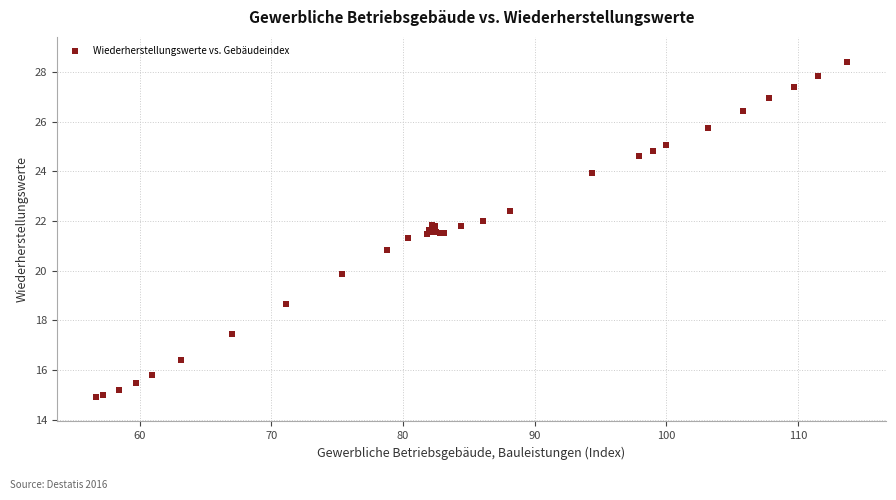

What Y value in the scatter plot is closest to 21?

20.8